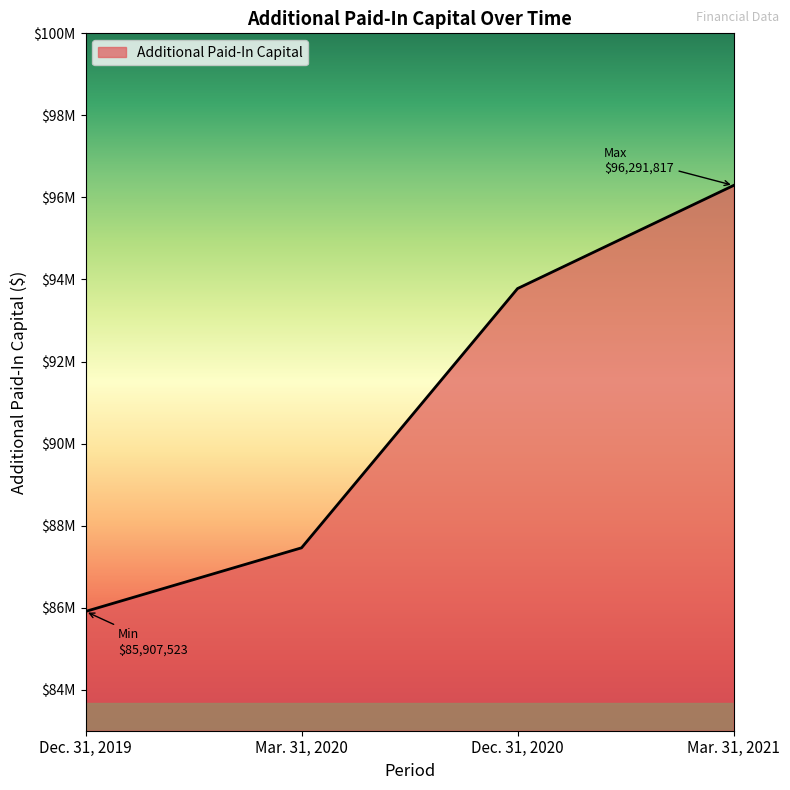

Reading left to right, list all the values displayed in this chart.

Dec. 31, 2019=85907523	Mar. 31, 2020=87458494	Dec. 31, 2020=93778591	Mar. 31, 2021=96291817